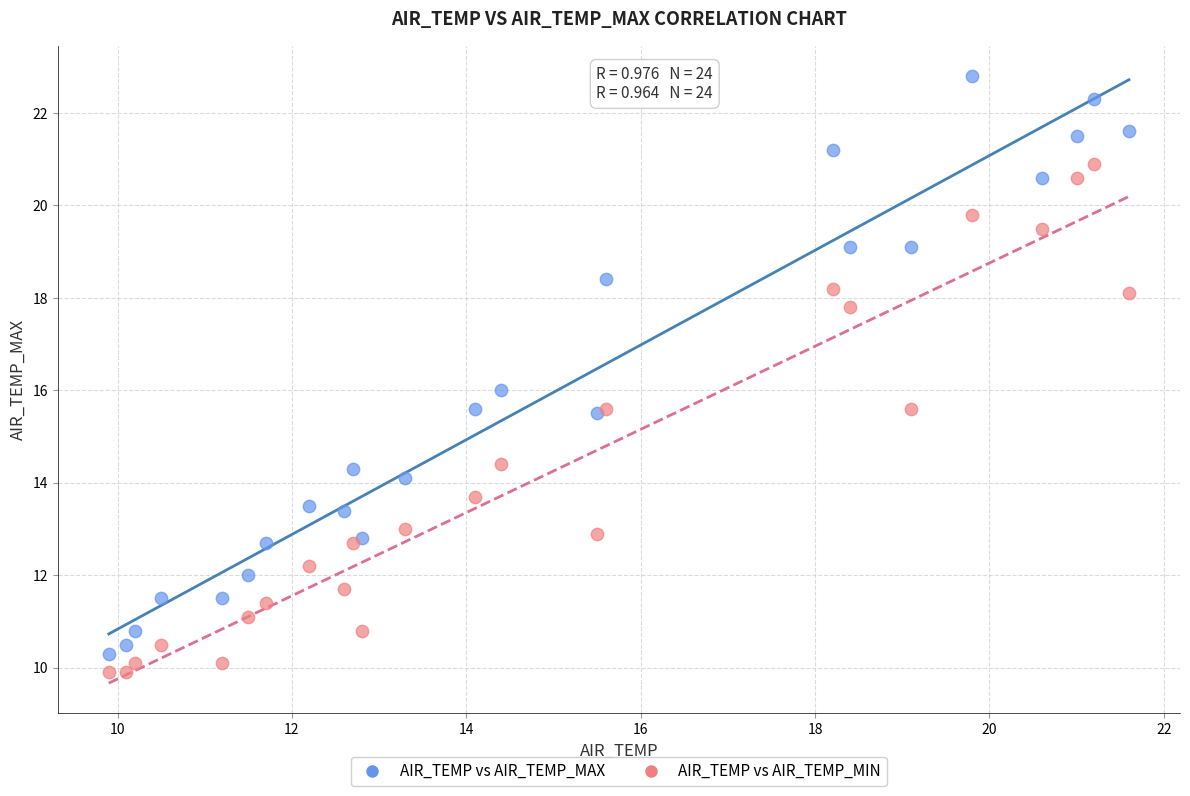

Which series contains the highest Y value?

AIR_TEMP vs AIR_TEMP_MAX